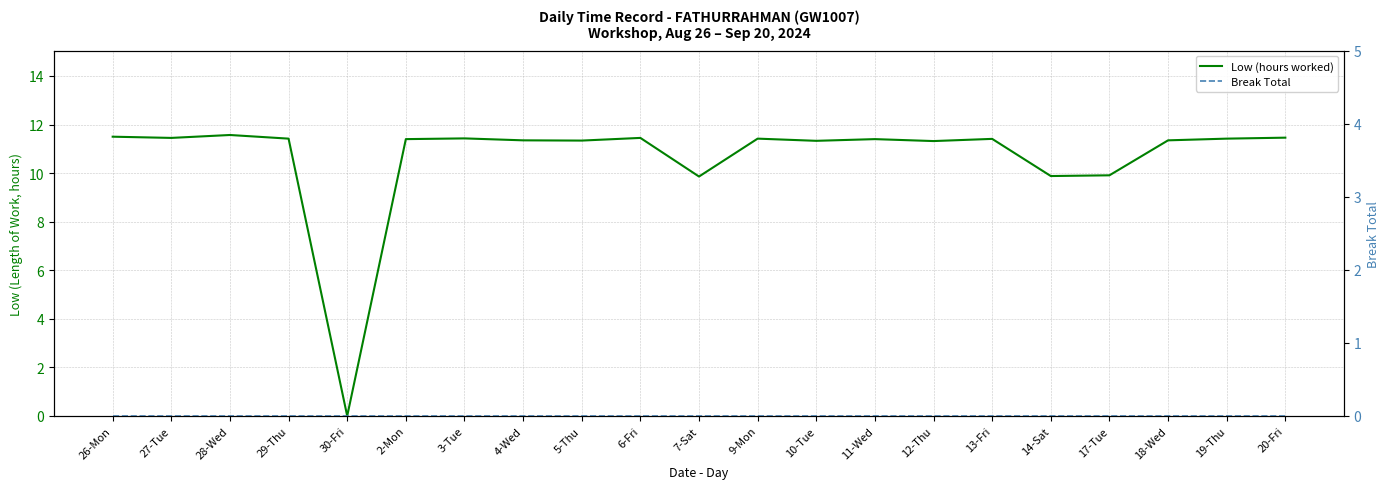

The Break Total series shows 0.0 at 7-Sat. True or false?

True